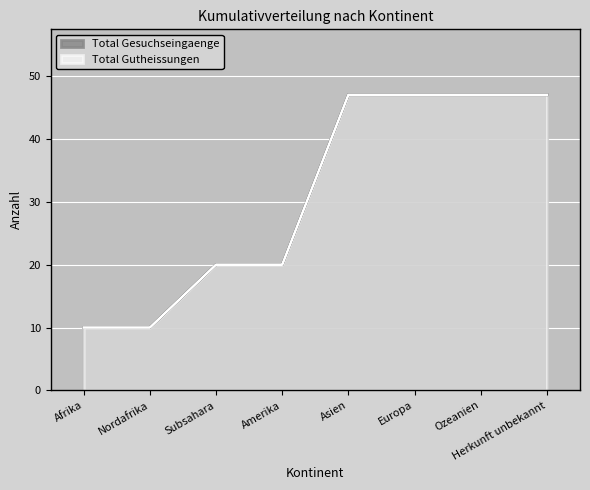

What are all the series names shown in the legend?

Total Gesuchseingaenge, Total Gutheissungen